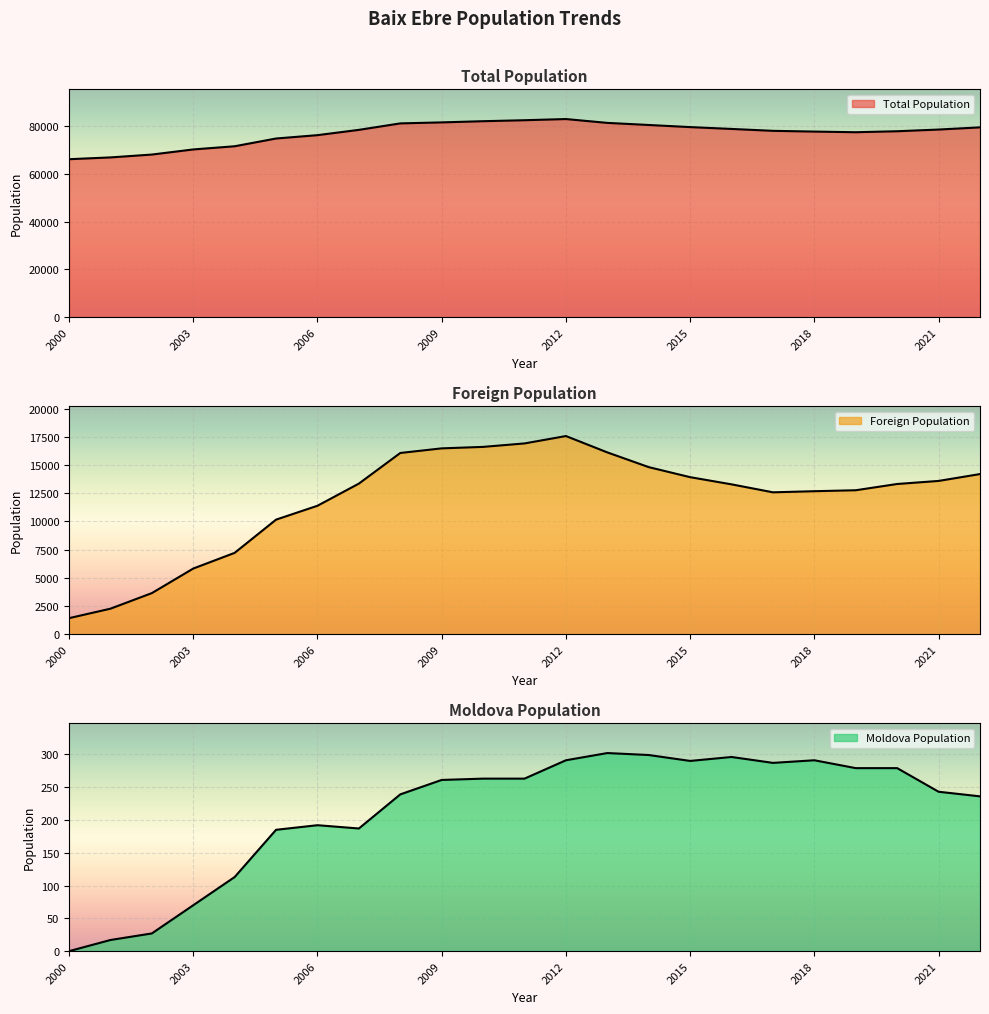

How many lines are shown in the chart?

3